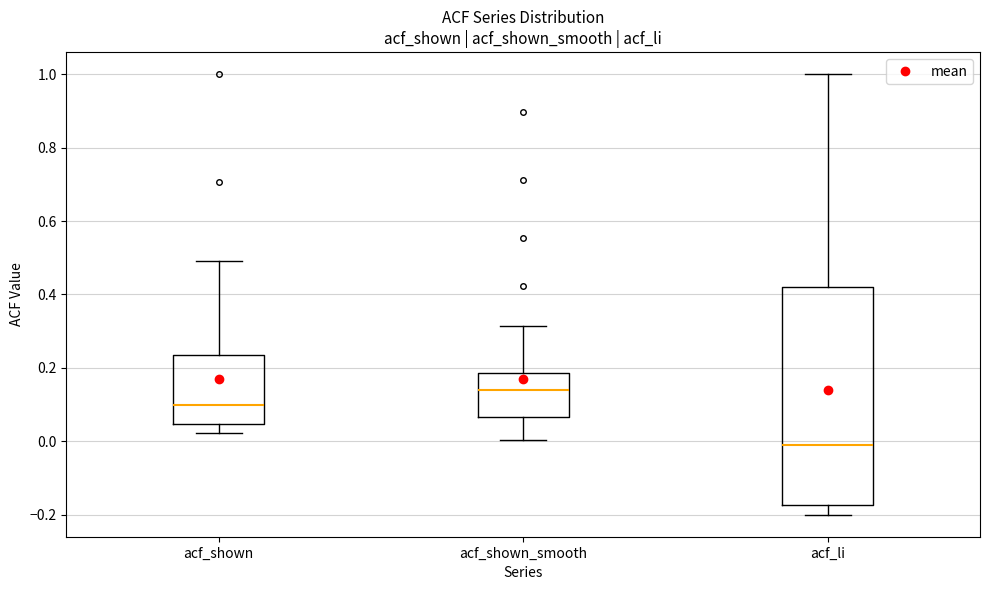

Where does the upper whisker of the box for acf_shown end on the y-axis? The values are not printed on the chart, so give them approximately, as read against the axis.

0.50